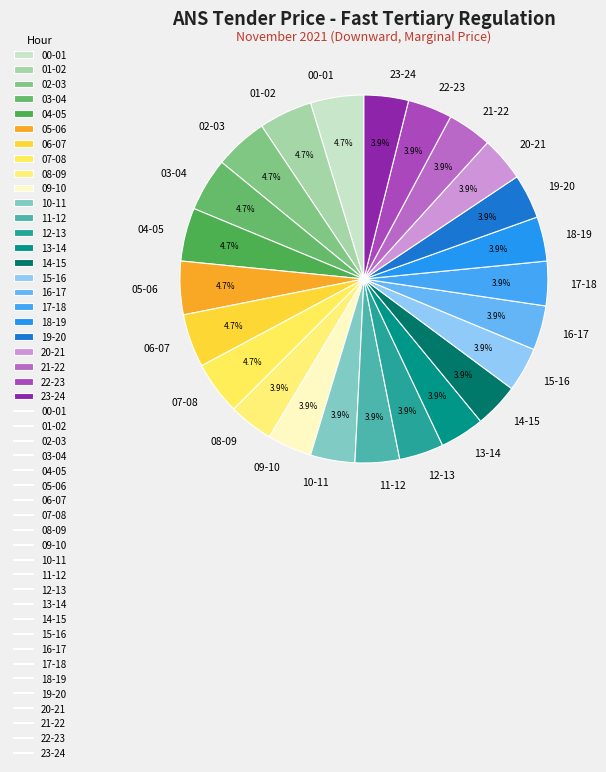

Combined, do 20-21 and 04-05 account for over 50%?

No